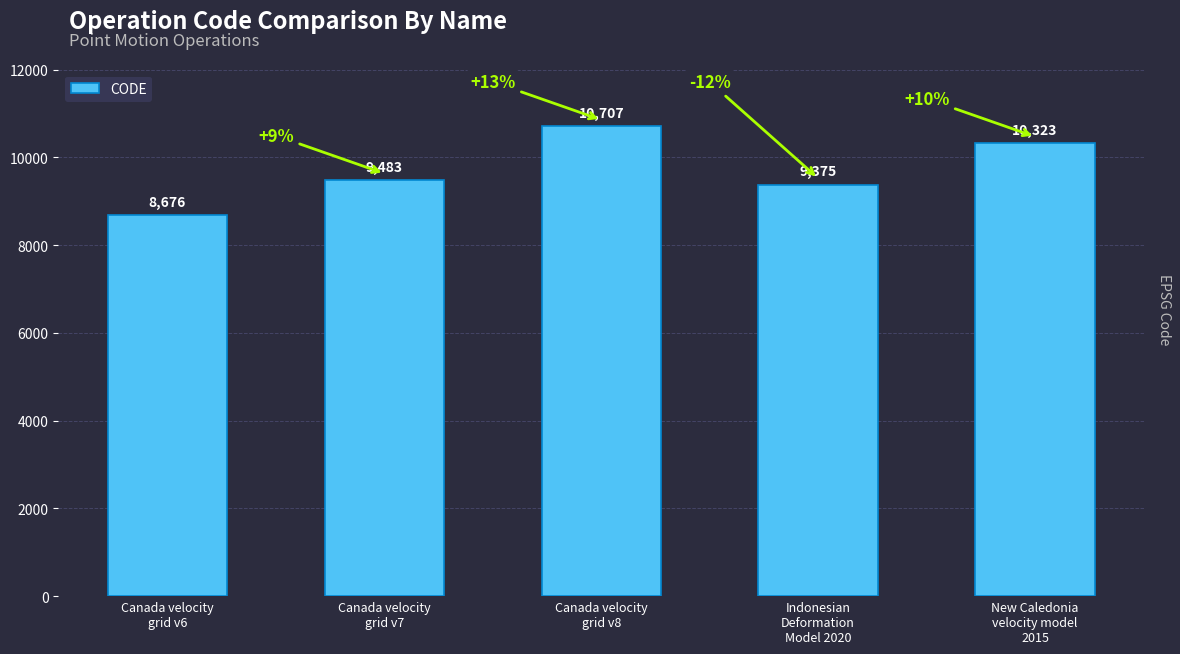

Where is the data nearest to the value 9691?

Canada velocity
grid v7